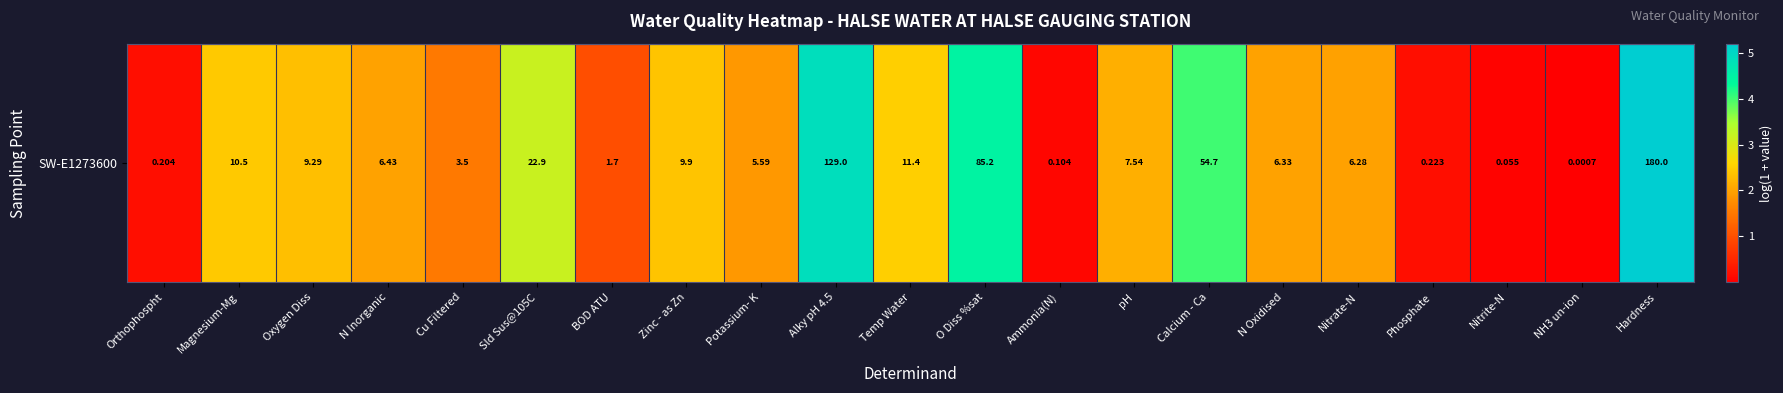

The chart shows a value of 3.1 at N Oxidised. True or false?

False